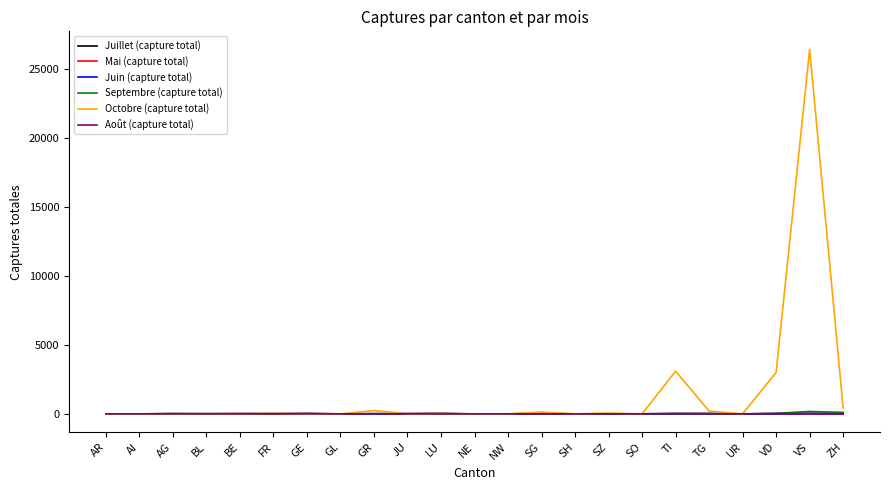

What position from the right is UR?

4